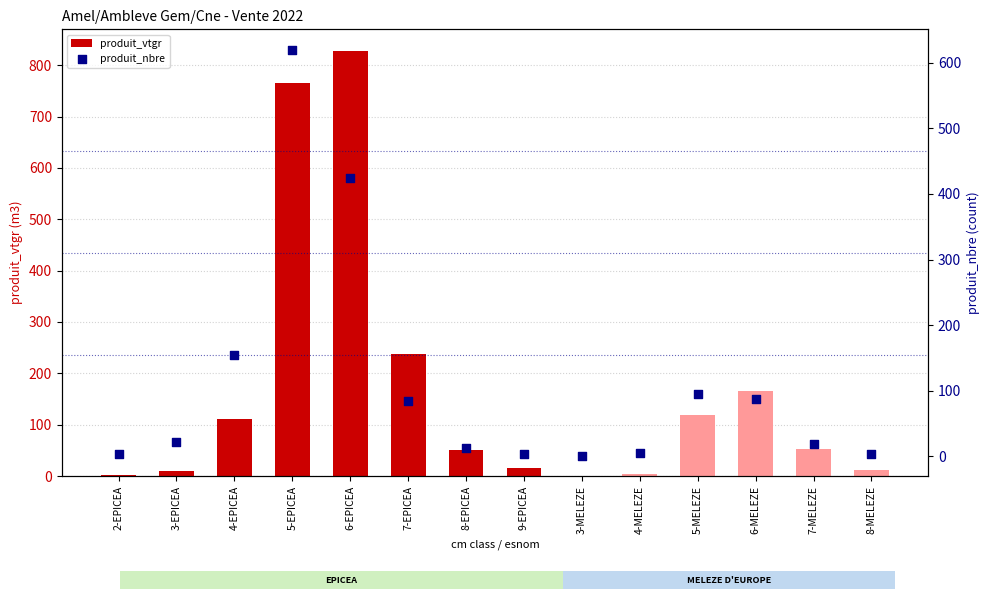

Which series contains the highest Y value?

produit_vtgr